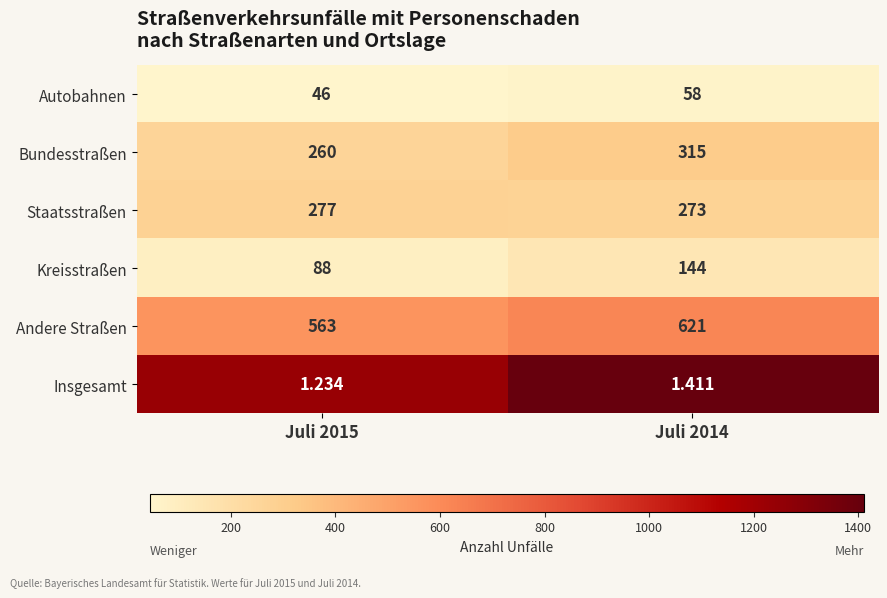

Between Juli 2015 and Juli 2014, which series saw the biggest shift?

Andere Straßen